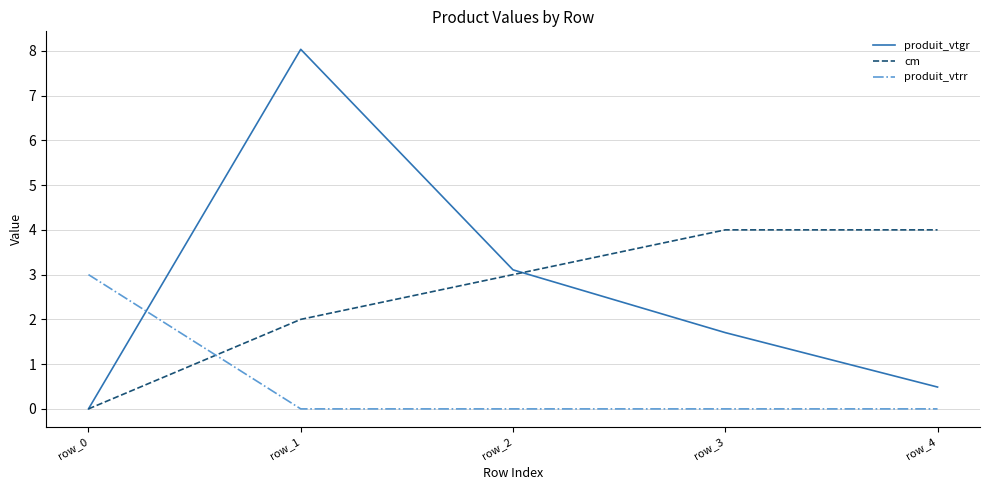

Reading left to right, list all the values displayed in this chart.

produit_vtgr: row_0=0.0	row_1=8.0	row_2=3.1	row_3=1.7	row_4=0.5
cm: row_0=0.0	row_1=2.0	row_2=3.0	row_3=4.0	row_4=4.0
produit_vtrr: row_0=3.0	row_1=0.0	row_2=0.0	row_3=0.0	row_4=0.0